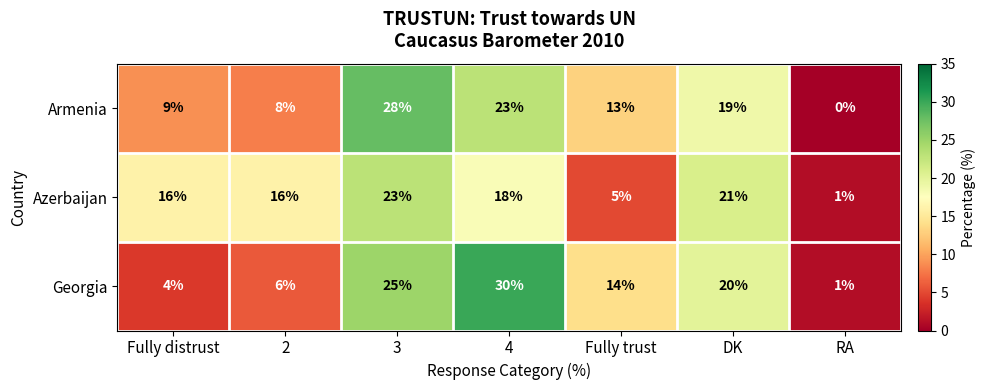

Reading left to right, list all the values displayed in this chart.

Armenia: Fully distrust=9	2=8	3=28	4=23	Fully trust=13	DK=19	RA=0
Azerbaijan: Fully distrust=16	2=16	3=23	4=18	Fully trust=5	DK=21	RA=1
Georgia: Fully distrust=4	2=6	3=25	4=30	Fully trust=14	DK=20	RA=1